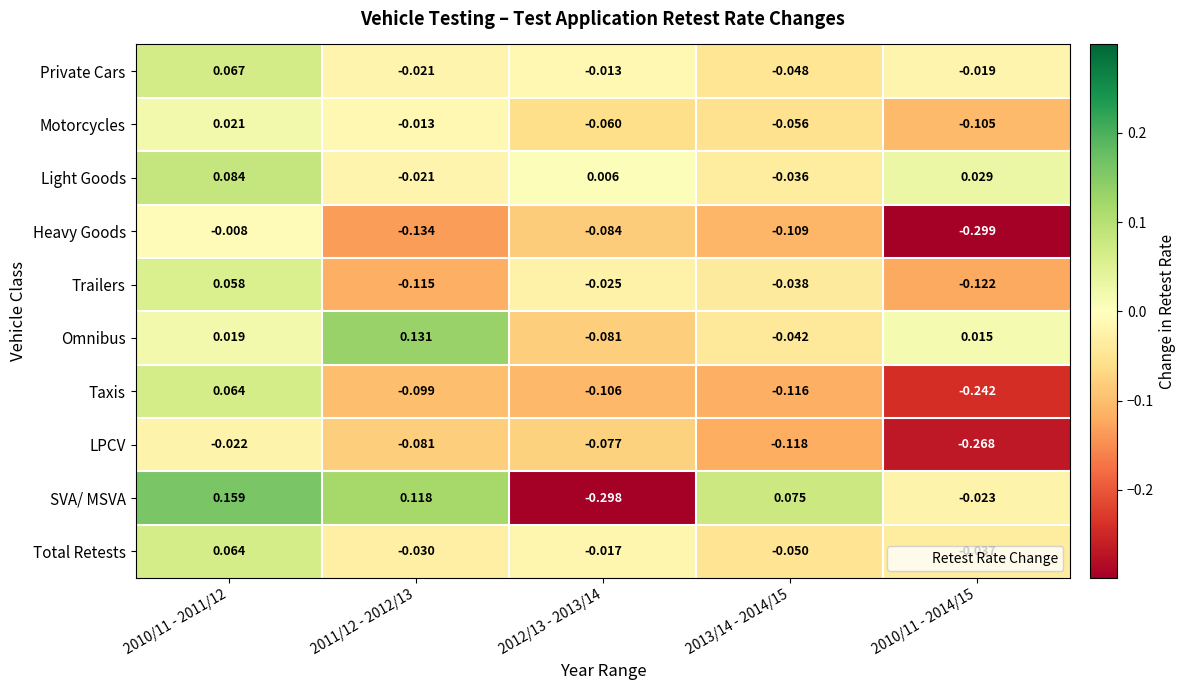

Is the value of Taxis at 2012/13 - 2013/14 greater than the value of Omnibus at 2012/13 - 2013/14?

No